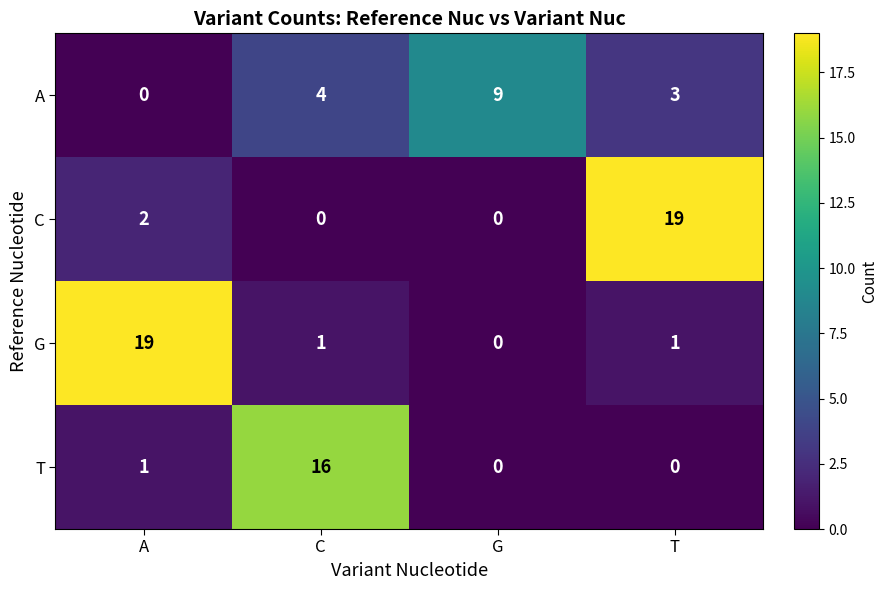

Count the number of categories in the chart.

4